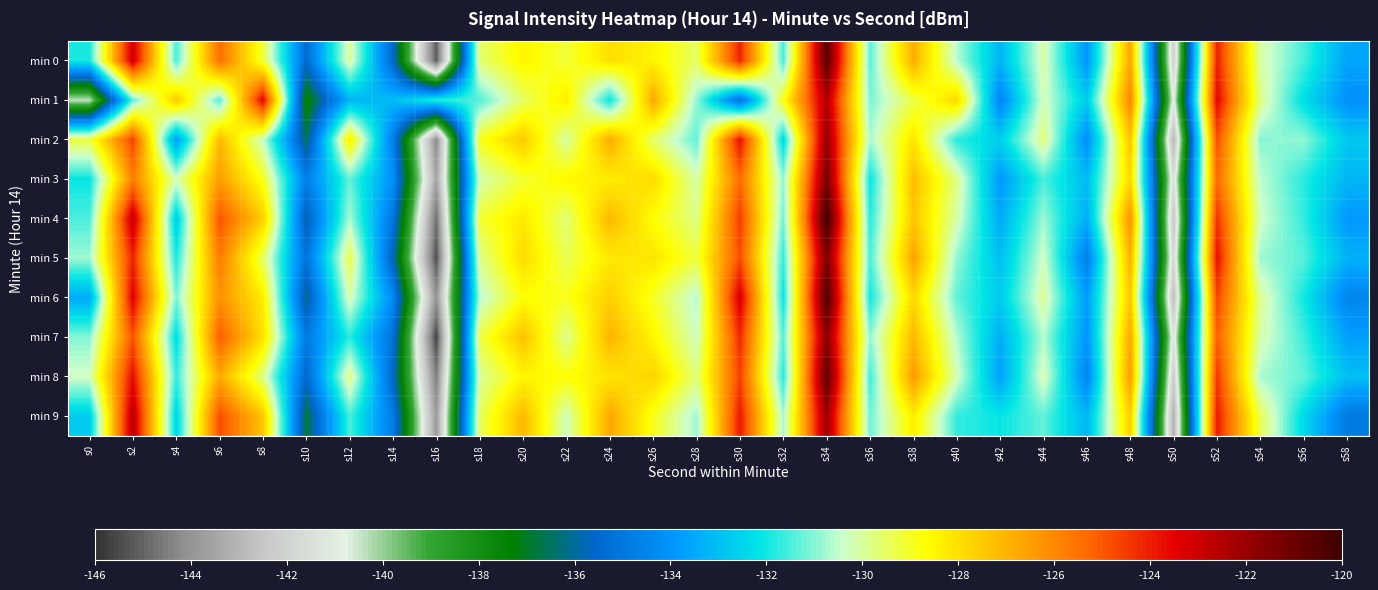

What is the difference between the highest and lowest values at s14?

2.7